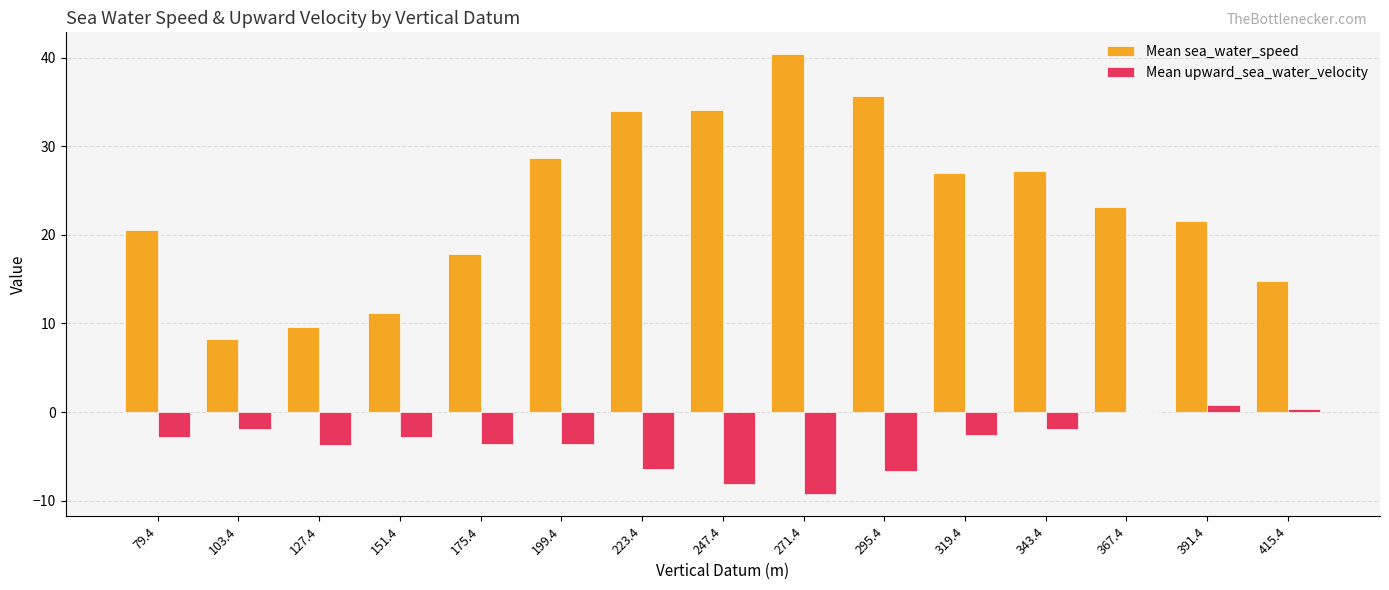

At which label is Mean sea_water_speed closest to 24?

367.4